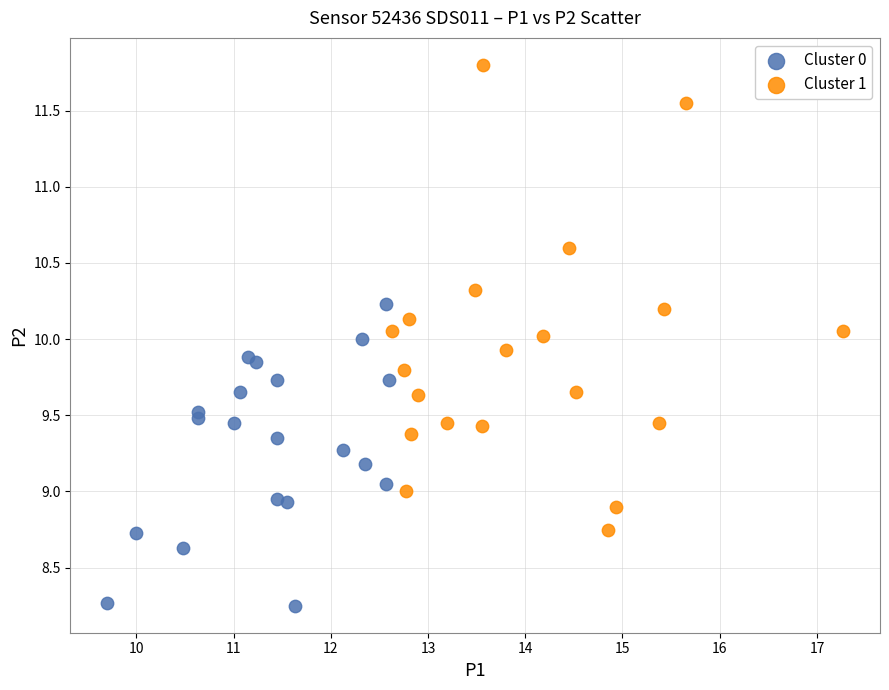

What are all the series names shown in the legend?

Cluster 0, Cluster 1